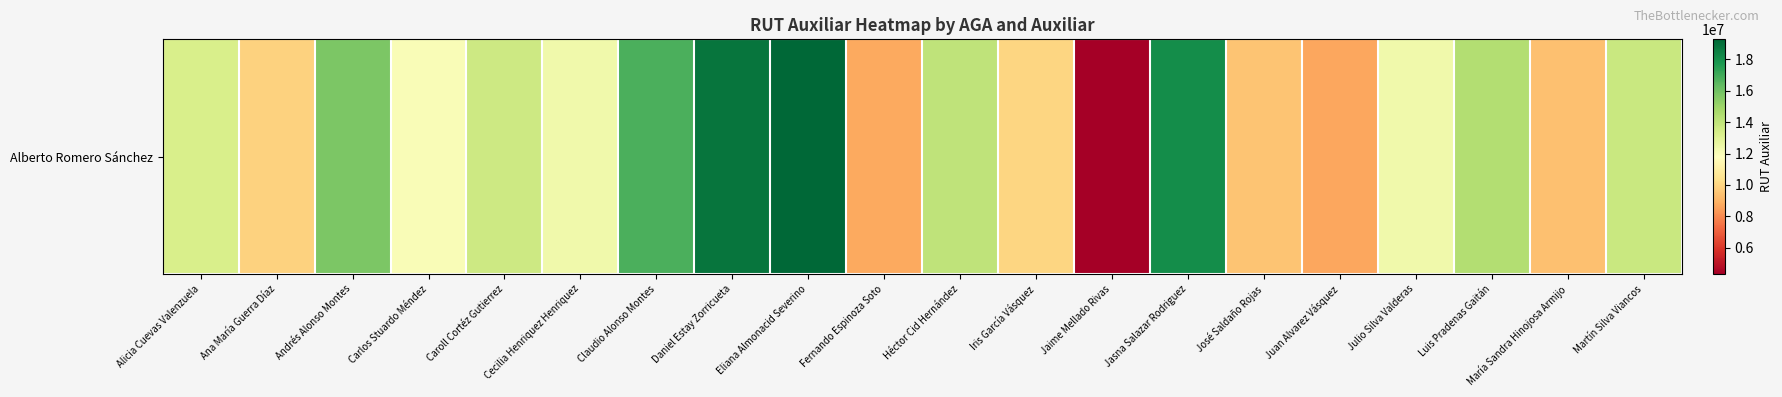

Count the number of values greater than 13309449.

9